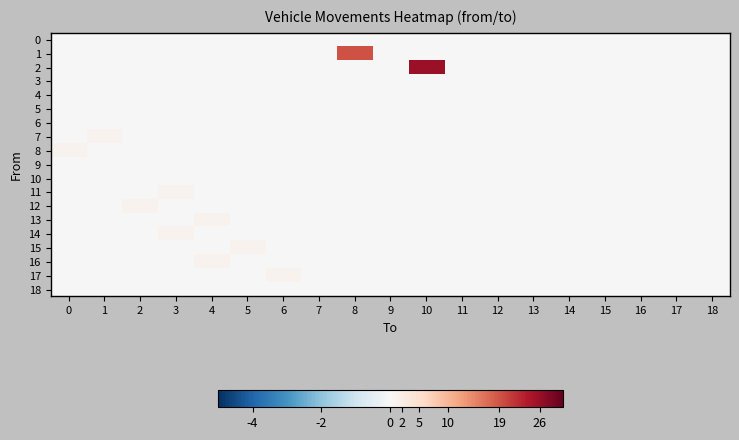

Reading left to right, what are all the values shown in this chart?

0: 0=0	1=0	2=0	3=0	4=0	5=0	6=0	7=0	8=0	9=0	10=0	11=0	12=0	13=0	14=0	15=0	16=0	17=0	18=0
1: 0=0	1=0	2=0	3=0	4=0	5=0	6=0	7=0	8=19	9=0	10=0	11=0	12=0	13=0	14=0	15=0	16=0	17=0	18=0
2: 0=0	1=0	2=0	3=0	4=0	5=0	6=0	7=0	8=0	9=0	10=26	11=0	12=0	13=0	14=0	15=0	16=0	17=0	18=0
3: 0=0	1=0	2=0	3=0	4=0	5=0	6=0	7=0	8=0	9=0	10=0	11=0	12=0	13=0	14=0	15=0	16=0	17=0	18=0
4: 0=0	1=0	2=0	3=0	4=0	5=0	6=0	7=0	8=0	9=0	10=0	11=0	12=0	13=0	14=0	15=0	16=0	17=0	18=0
5: 0=0	1=0	2=0	3=0	4=0	5=0	6=0	7=0	8=0	9=0	10=0	11=0	12=0	13=0	14=0	15=0	16=0	17=0	18=0
6: 0=0	1=0	2=0	3=0	4=0	5=0	6=0	7=0	8=0	9=0	10=0	11=0	12=0	13=0	14=0	15=0	16=0	17=0	18=0
7: 0=0	1=1	2=0	3=0	4=0	5=0	6=0	7=0	8=0	9=0	10=0	11=0	12=0	13=0	14=0	15=0	16=0	17=0	18=0
8: 0=1	1=0	2=0	3=0	4=0	5=0	6=0	7=0	8=0	9=0	10=0	11=0	12=0	13=0	14=0	15=0	16=0	17=0	18=0
9: 0=0	1=0	2=0	3=0	4=0	5=0	6=0	7=0	8=0	9=0	10=0	11=0	12=0	13=0	14=0	15=0	16=0	17=0	18=0
10: 0=0	1=0	2=0	3=0	4=0	5=0	6=0	7=0	8=0	9=0	10=0	11=0	12=0	13=0	14=0	15=0	16=0	17=0	18=0
11: 0=0	1=0	2=0	3=1	4=0	5=0	6=0	7=0	8=0	9=0	10=0	11=0	12=0	13=0	14=0	15=0	16=0	17=0	18=0
12: 0=0	1=0	2=1	3=0	4=0	5=0	6=0	7=0	8=0	9=0	10=0	11=0	12=0	13=0	14=0	15=0	16=0	17=0	18=0
13: 0=0	1=0	2=0	3=0	4=1	5=0	6=0	7=0	8=0	9=0	10=0	11=0	12=0	13=0	14=0	15=0	16=0	17=0	18=0
14: 0=0	1=0	2=0	3=1	4=0	5=0	6=0	7=0	8=0	9=0	10=0	11=0	12=0	13=0	14=0	15=0	16=0	17=0	18=0
15: 0=0	1=0	2=0	3=0	4=0	5=1	6=0	7=0	8=0	9=0	10=0	11=0	12=0	13=0	14=0	15=0	16=0	17=0	18=0
16: 0=0	1=0	2=0	3=0	4=1	5=0	6=0	7=0	8=0	9=0	10=0	11=0	12=0	13=0	14=0	15=0	16=0	17=0	18=0
17: 0=0	1=0	2=0	3=0	4=0	5=0	6=1	7=0	8=0	9=0	10=0	11=0	12=0	13=0	14=0	15=0	16=0	17=0	18=0
18: 0=0	1=0	2=0	3=0	4=0	5=0	6=0	7=0	8=0	9=0	10=0	11=0	12=0	13=0	14=0	15=0	16=0	17=0	18=0